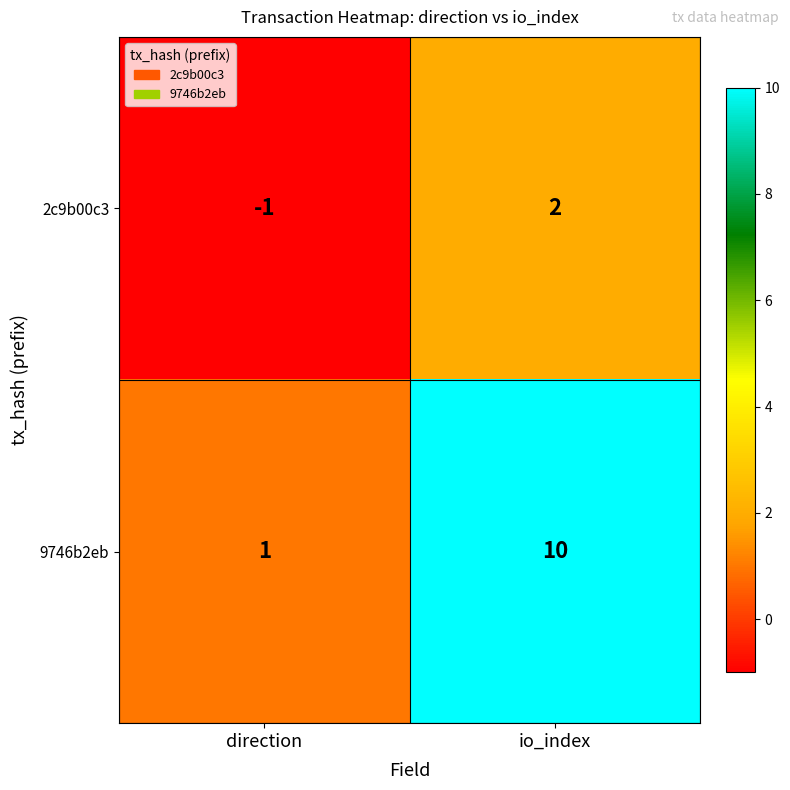

What is the average value of the 9746b2eb series?

6